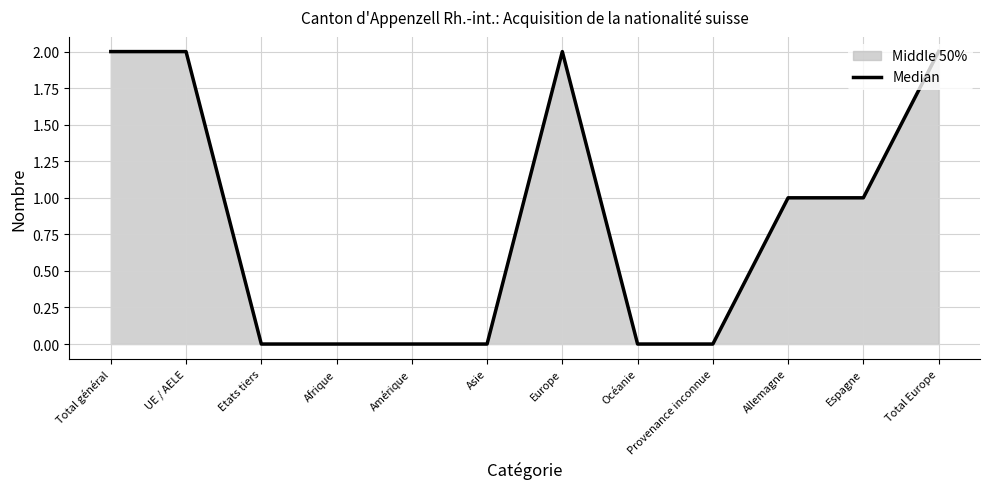

Count the number of data series in this chart.

1